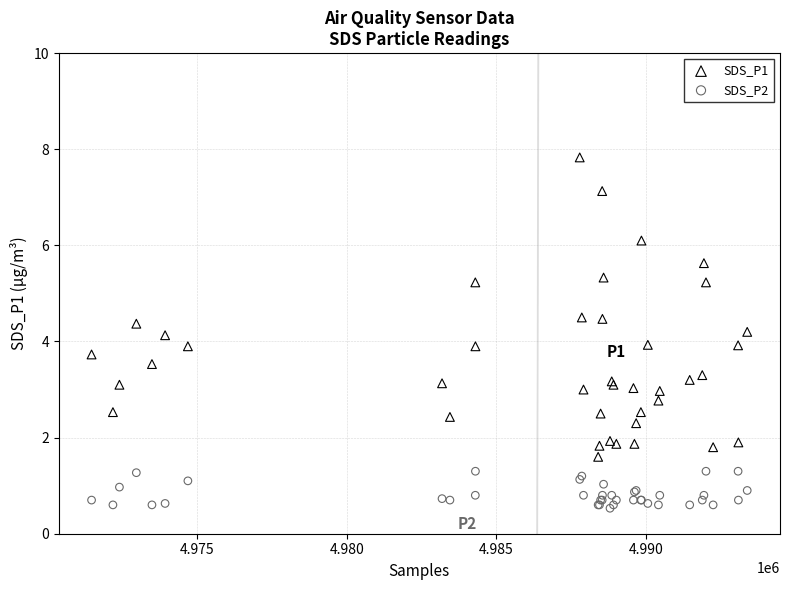

What is the X range (max minus min) for the scatter plot?

21909.0